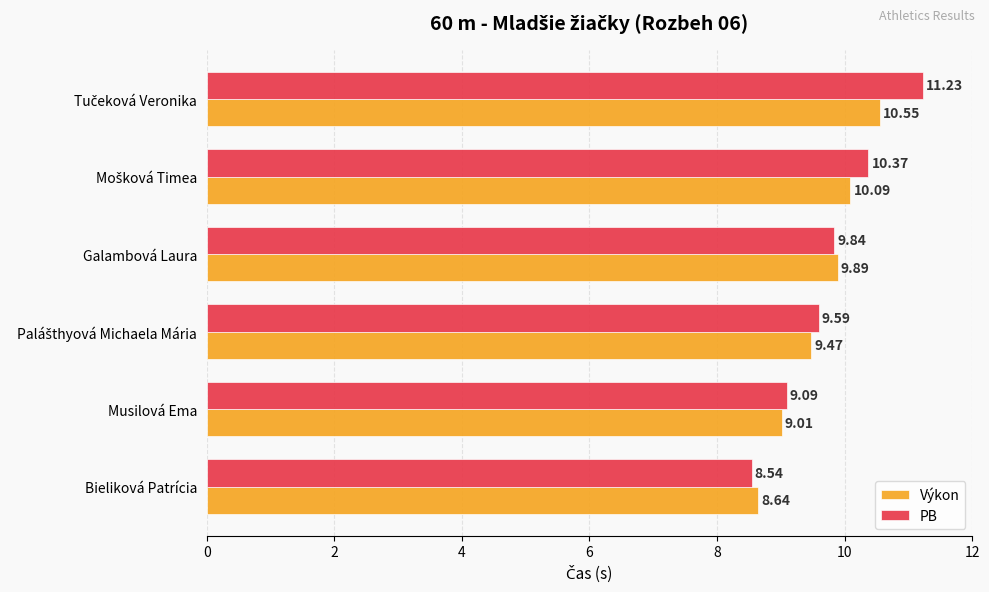

Which series has the largest total across all categories?

PB